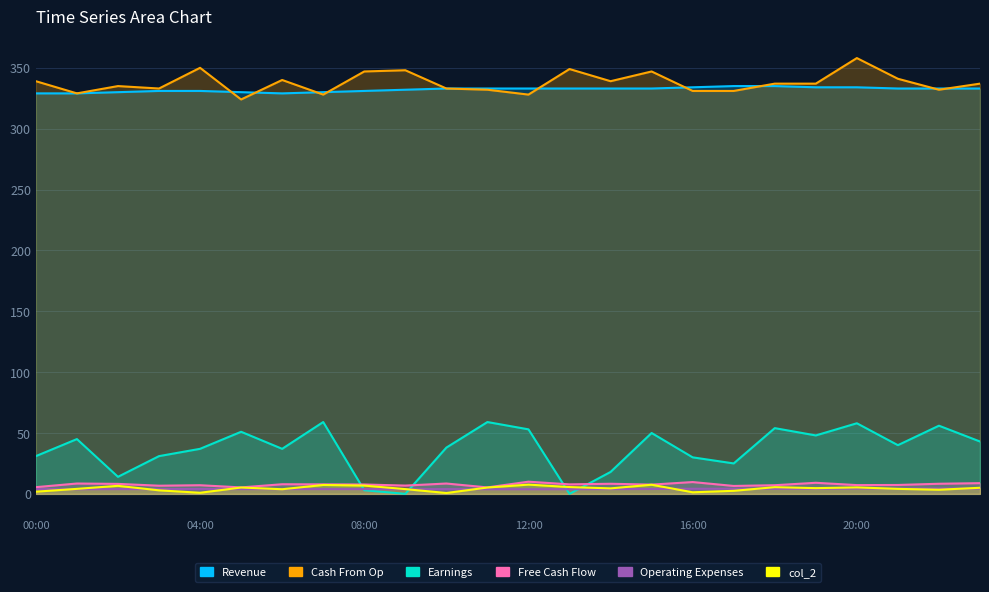

What is the difference between the maximum and minimum values in the col_5 series?

4.7